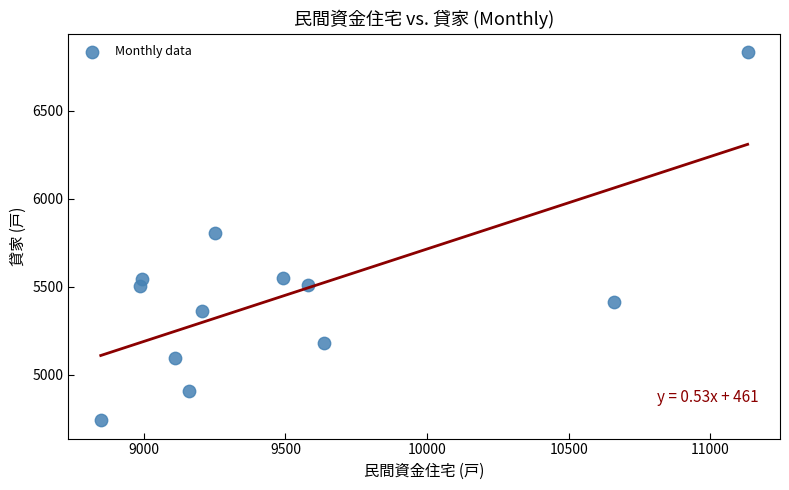

What is the range of Y values (max minus min)?

2092